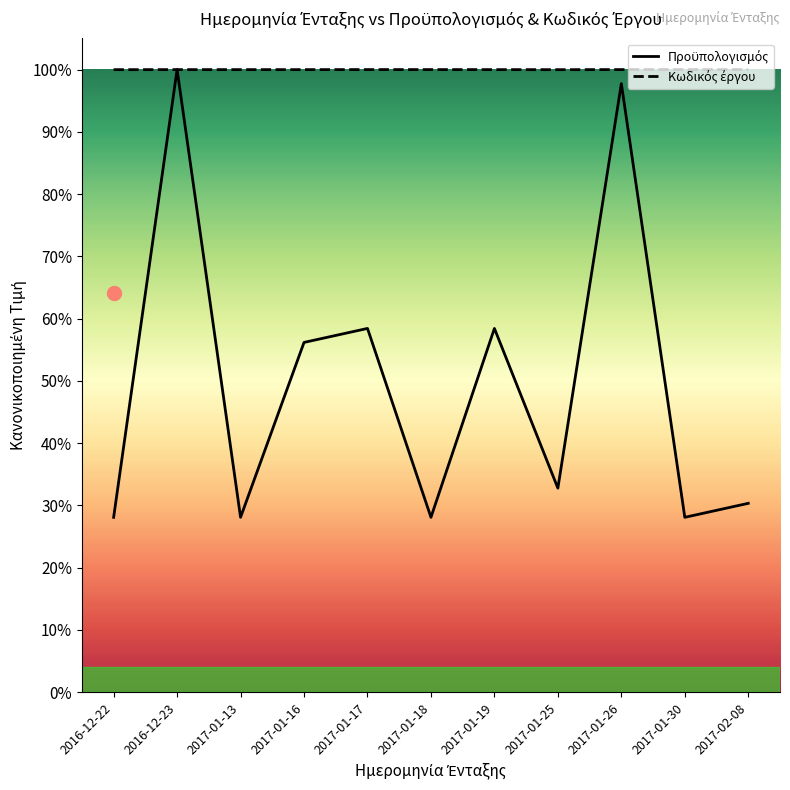

What position from the right is 2017-01-19?

5